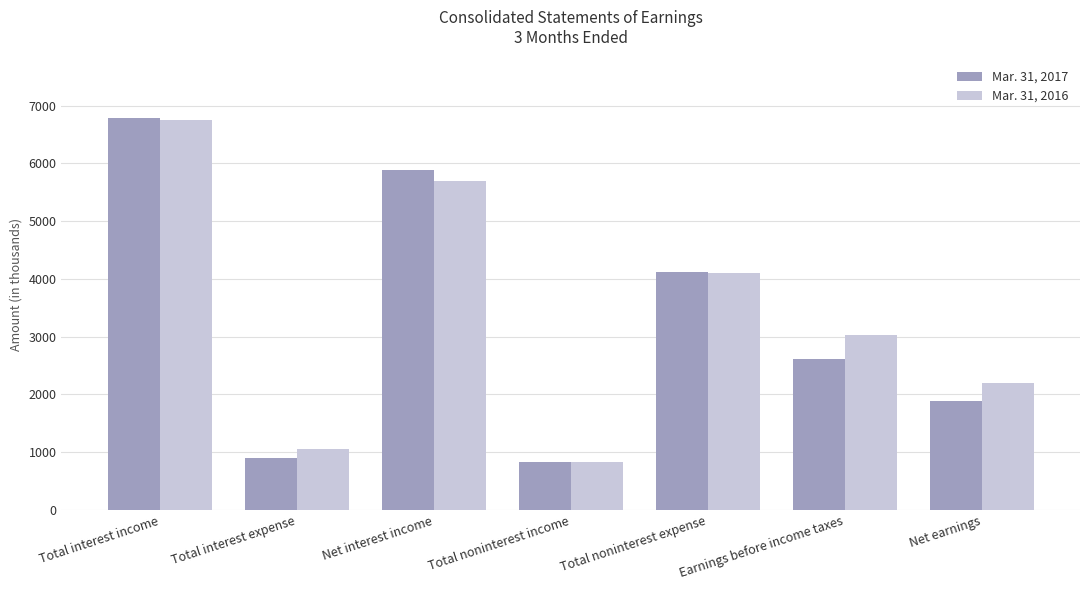

What are all the series names shown in the legend?

Mar. 31, 2017, Mar. 31, 2016